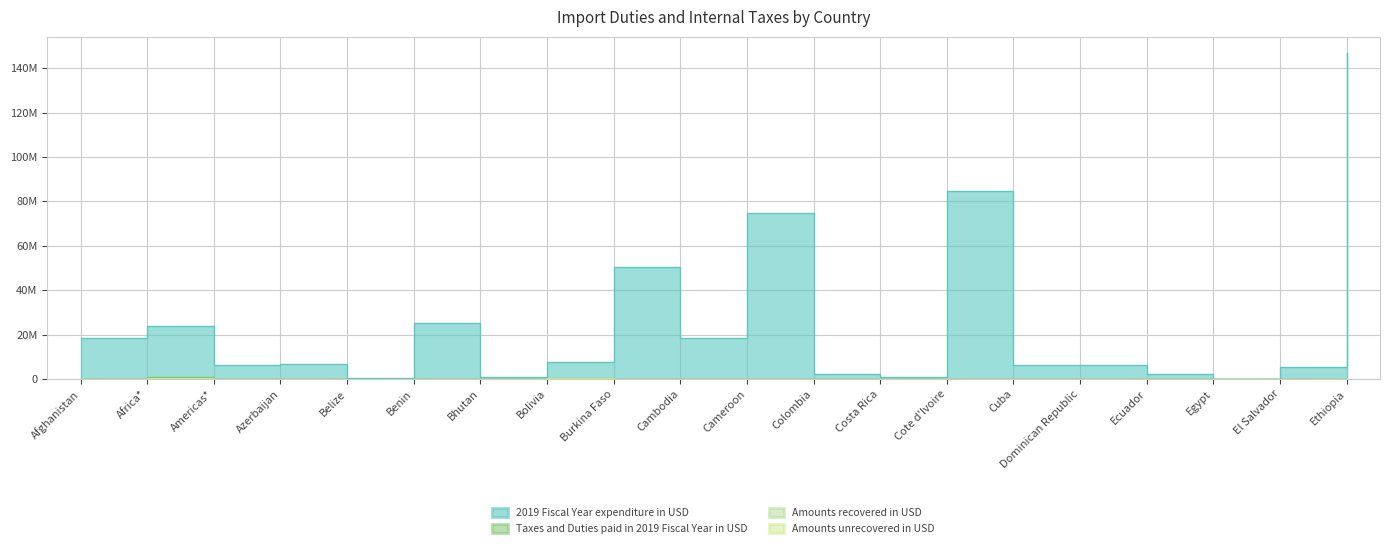

Which has a higher value, Costa Rica or Colombia?

Colombia